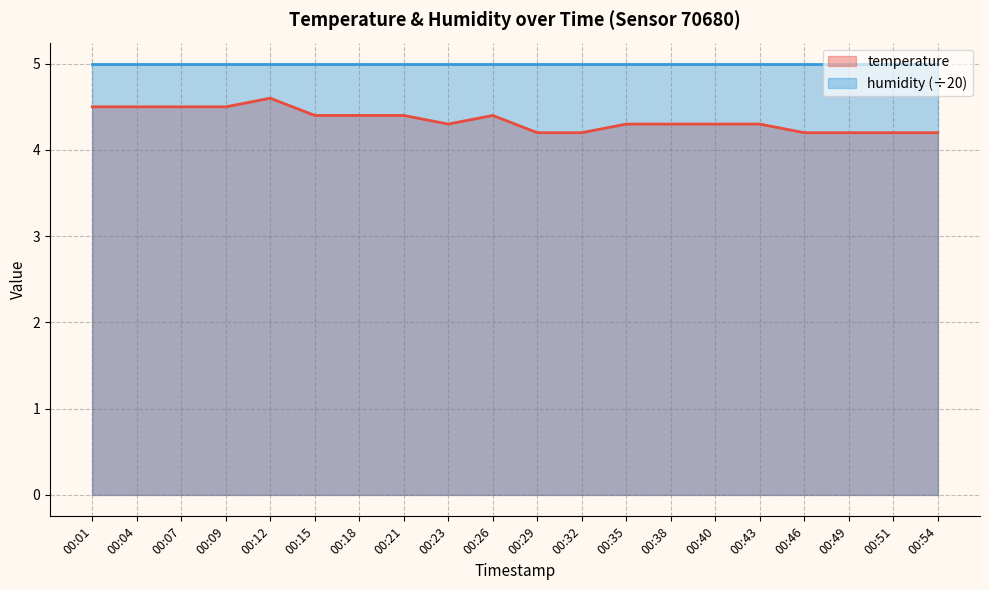

The chart shows a value of 1.1 at 00:38. True or false?

False